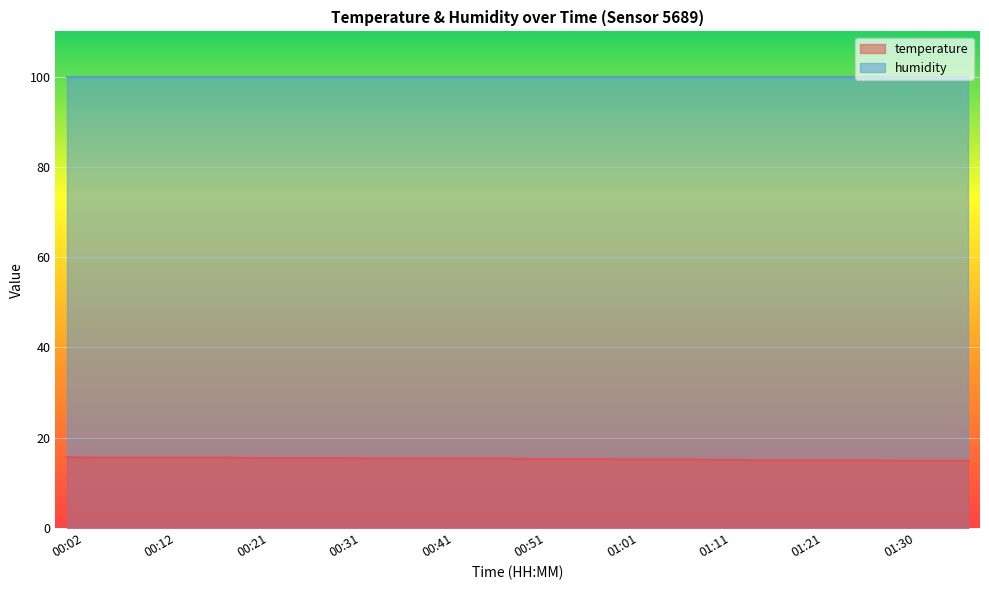

Approximately how many times larger is the value at 00:04 compared to 01:06?

1.0